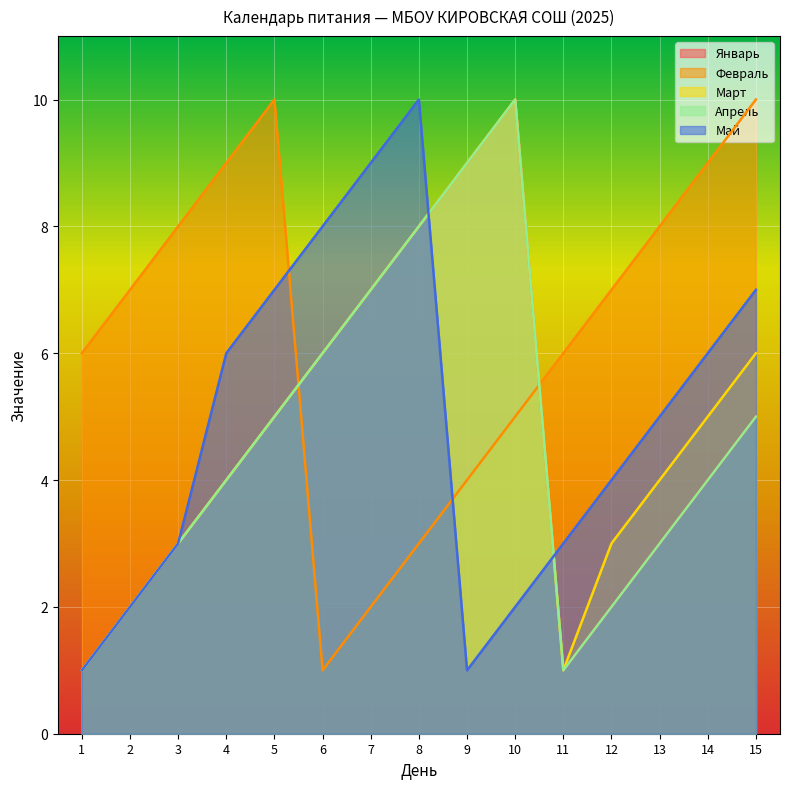

The value of Февраль at 1 is 6. True or false?

True